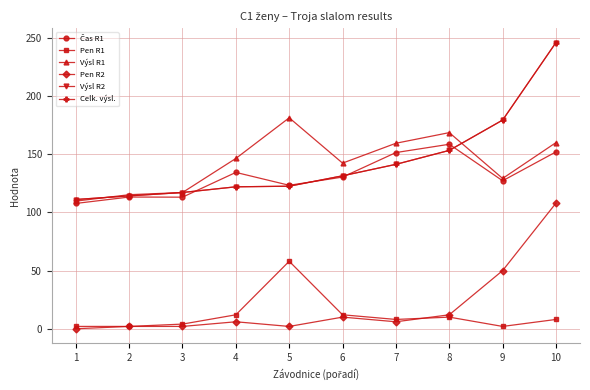

True or false: Celk. výsl. and Pen R1 intersect in this chart.

False